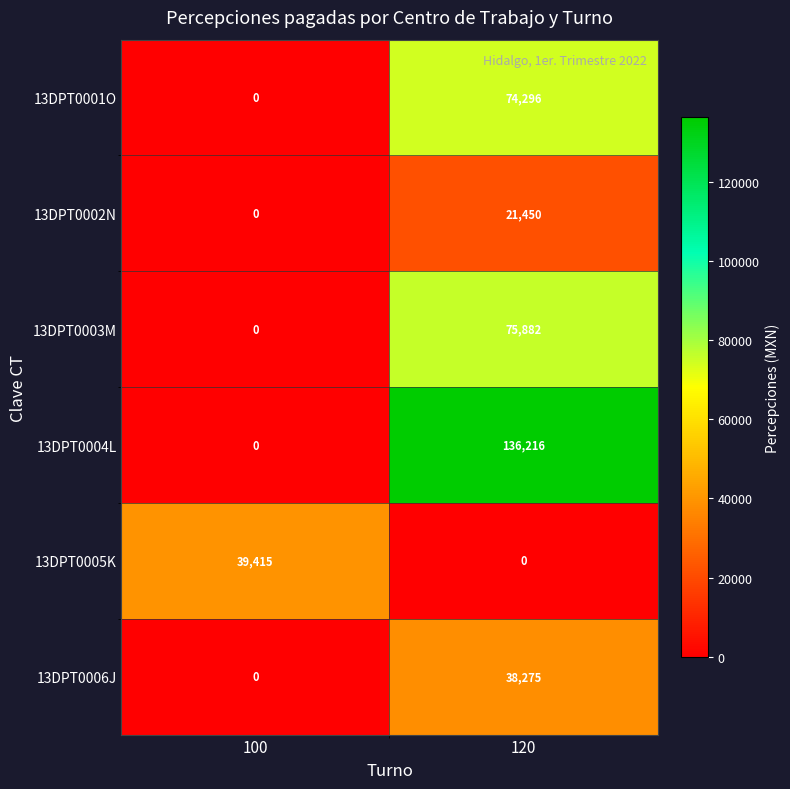

How many positive values does the 13DPT0005K series have?

1